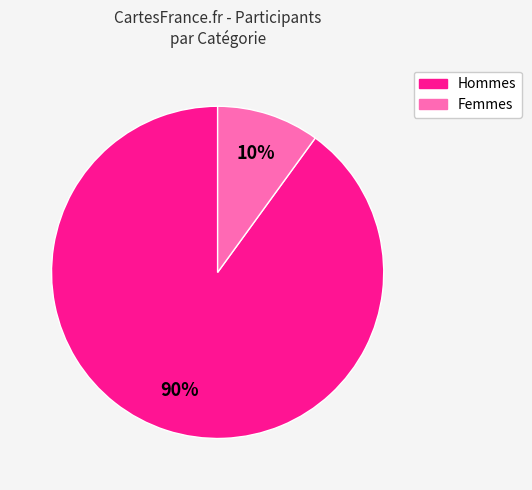

To the nearest percent, what is the average slice percentage?

50%